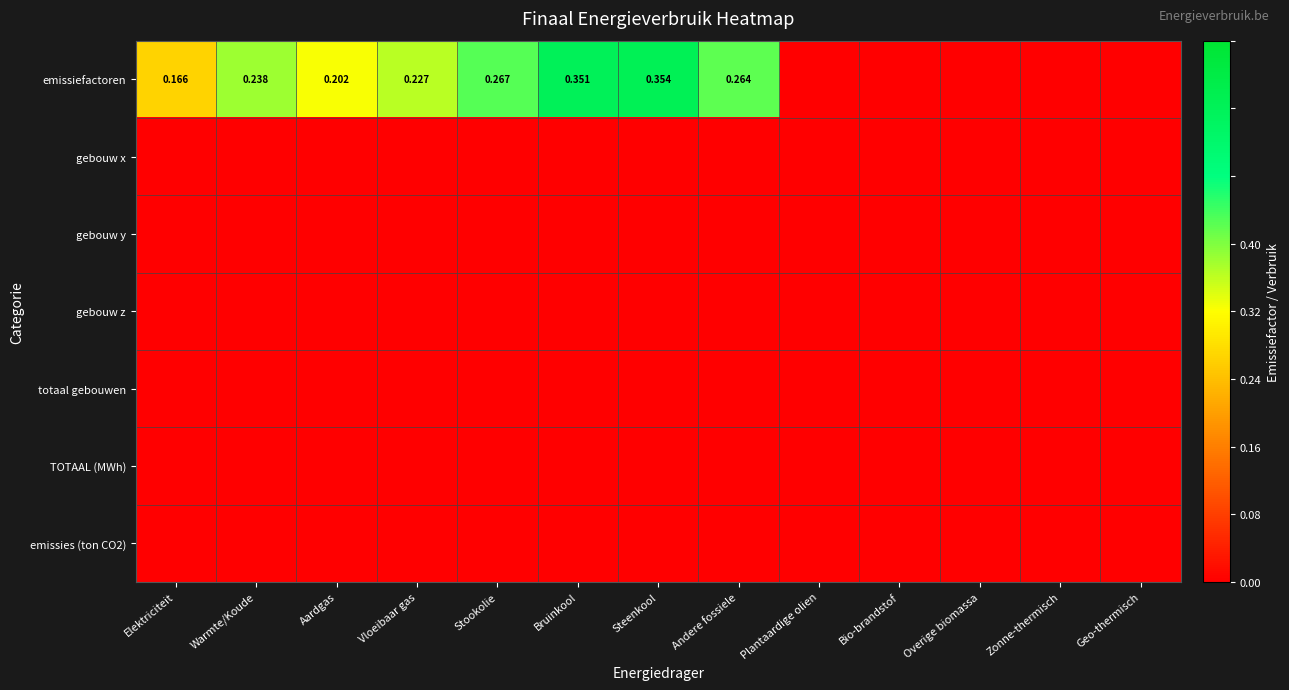

Is the value of gebouw y at Elektriciteit greater than the value of gebouw x at Elektriciteit?

No